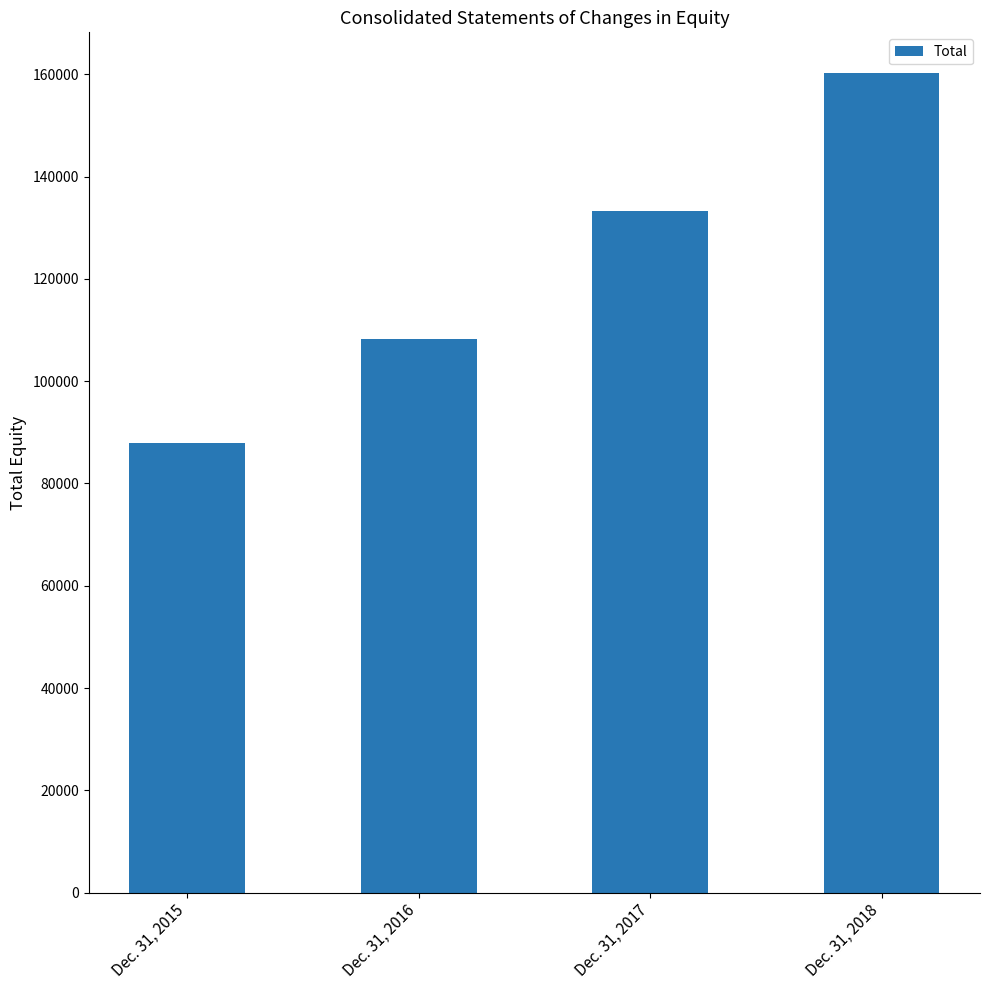

What is the difference between the values at Dec. 31, 2016 and Dec. 31, 2015?

20350